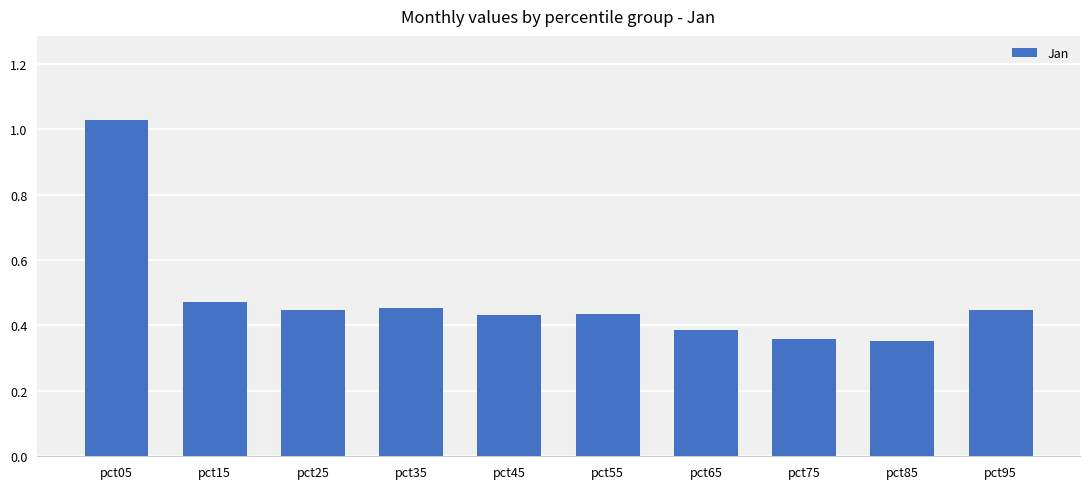

Which has a higher value, pct95 or pct85?

pct95